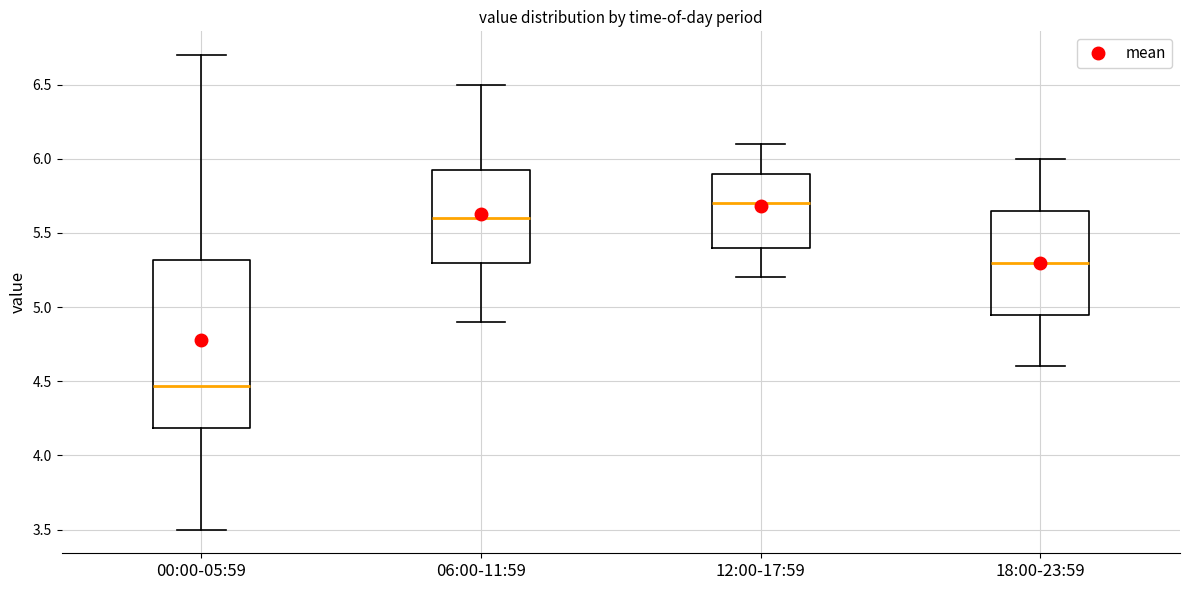

Where is the upper edge of the box for 06:00-11:59 on the y-axis? The values are not printed on the chart, so give them approximately, as read against the axis.

5.95